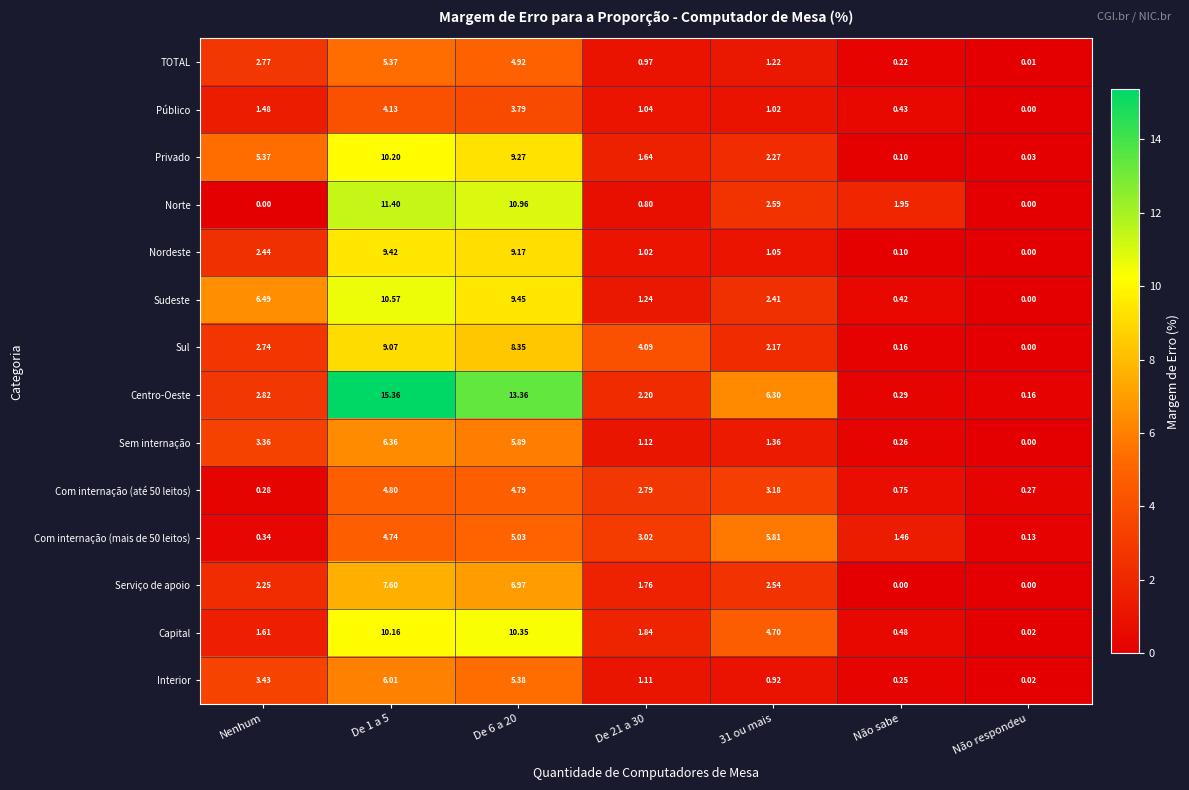

Where does the Interior series first go above 1?

Nenhum